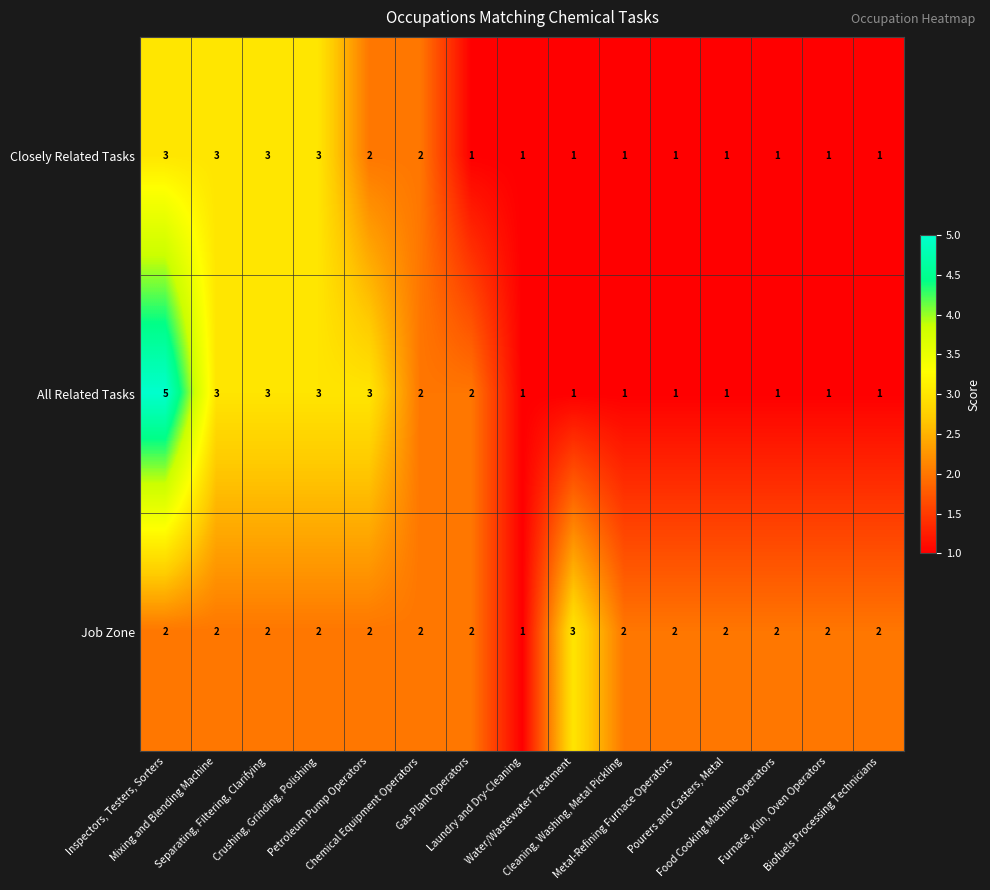

Count the Closely Related Tasks values in the range 1 to 3.

15